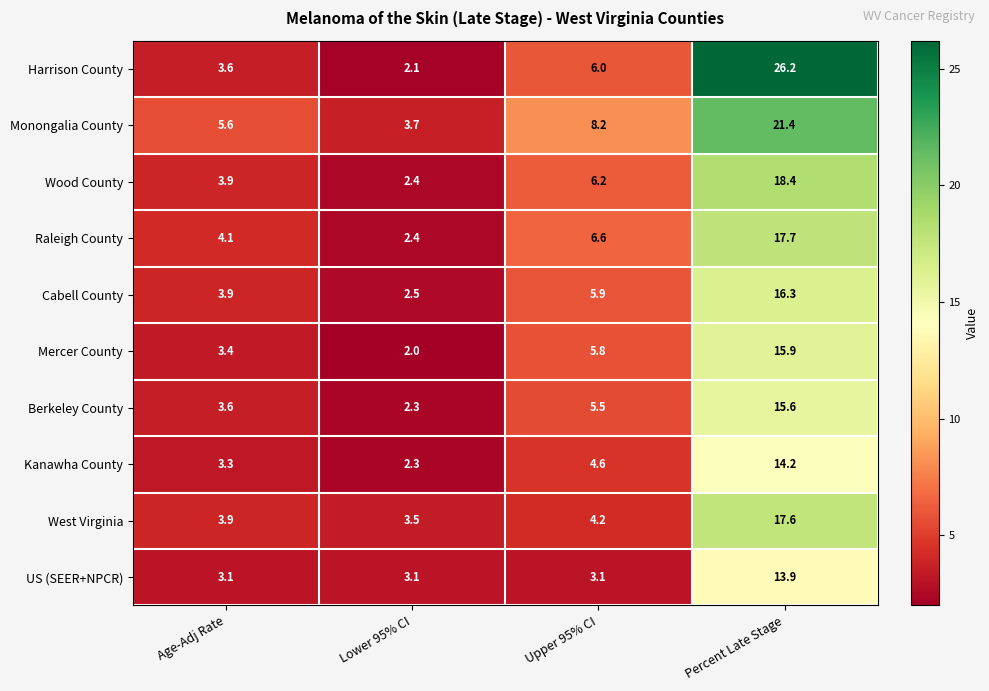

Which category has the lowest value across all series?

Lower 95% CI